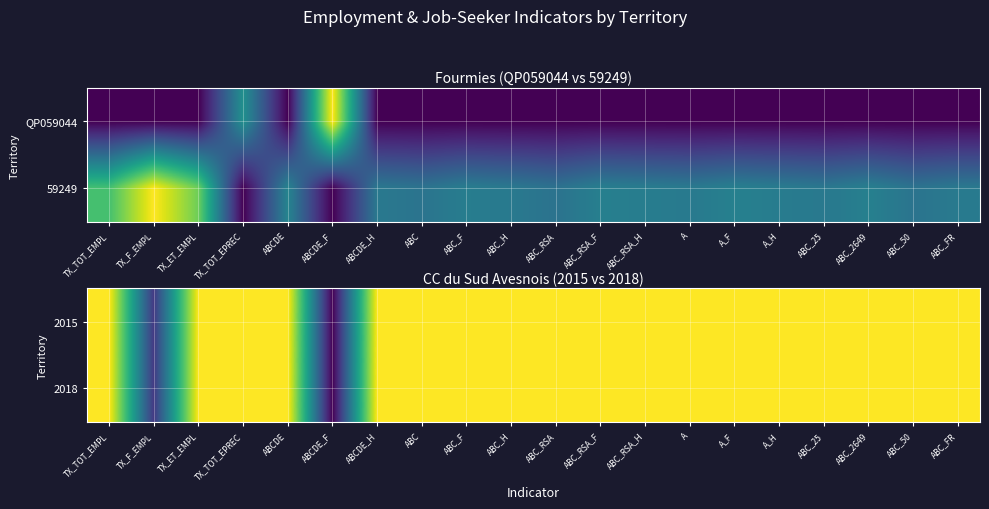

Count the number of data series in this chart.

2